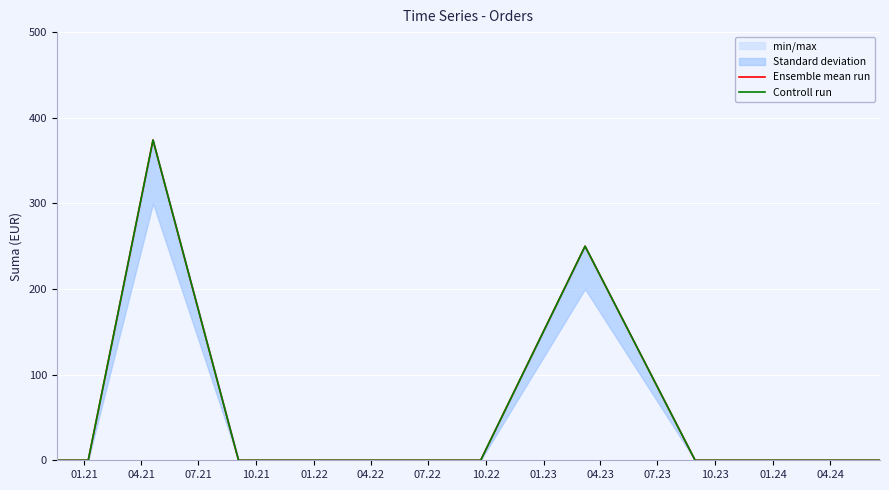

At how many categories does at least one series exceed 31?

2